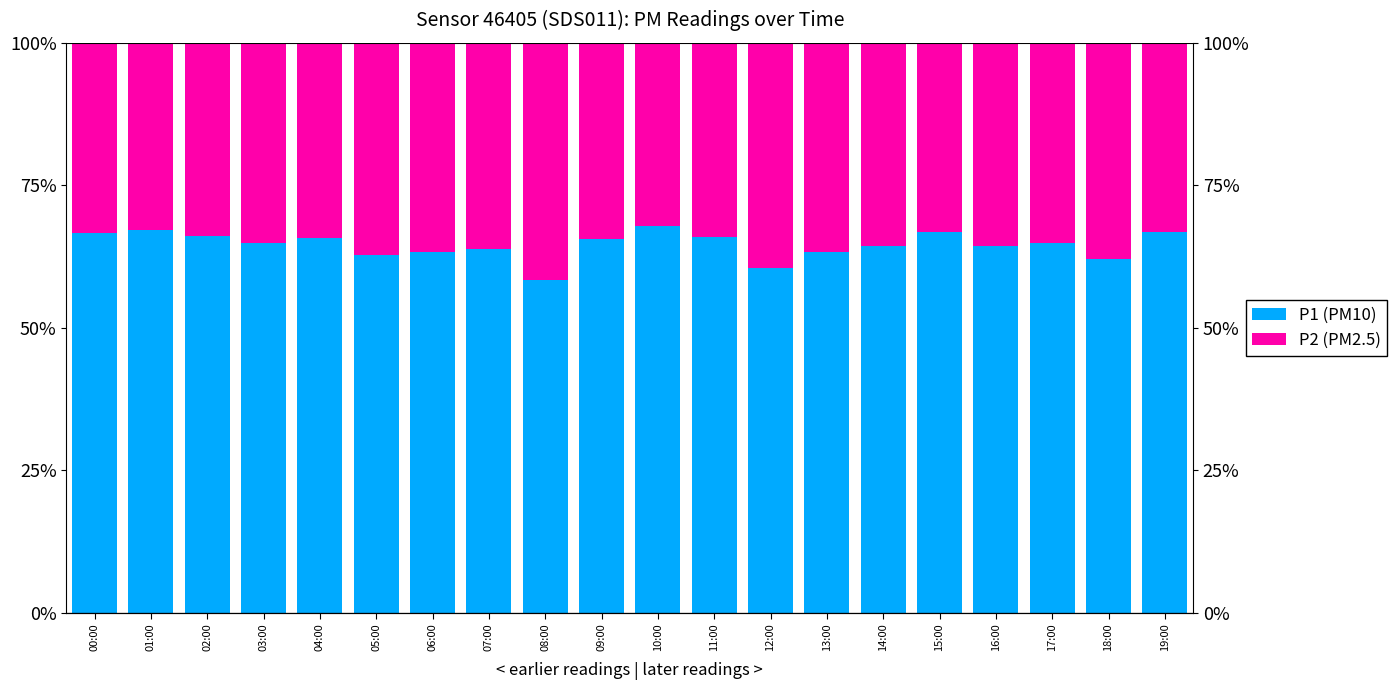

The value of P1 (PM10) at 05:00 is 41.3. True or false?

False